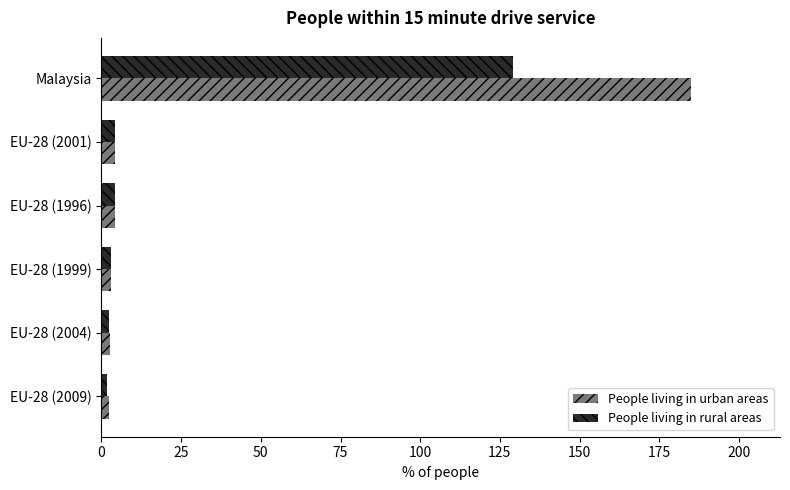

How many categories are shown in the chart?

6